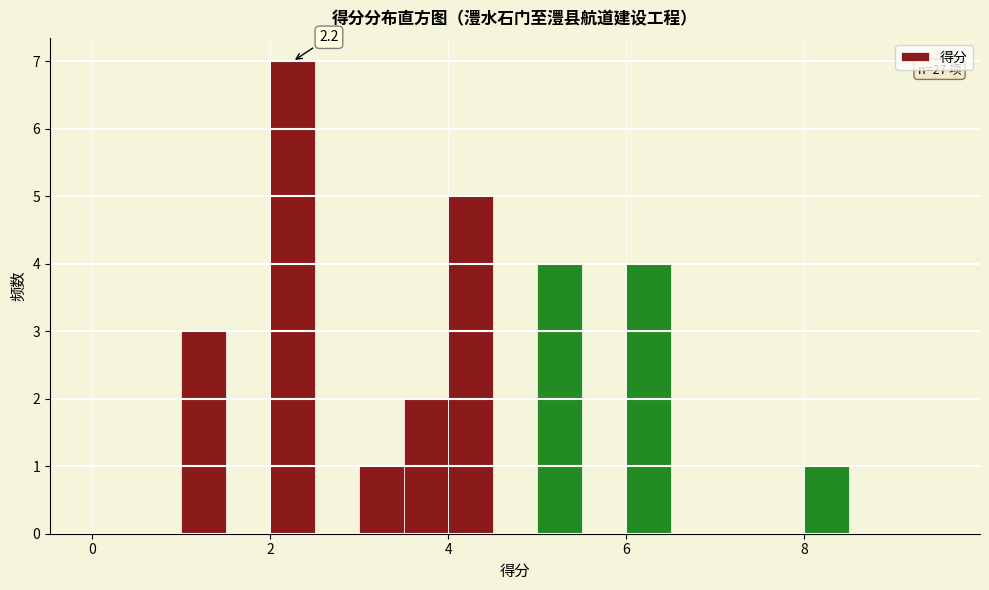

Around what value on the x-axis is the tallest bar? Give the approximate position of its centre, as read against the axis.

2.2